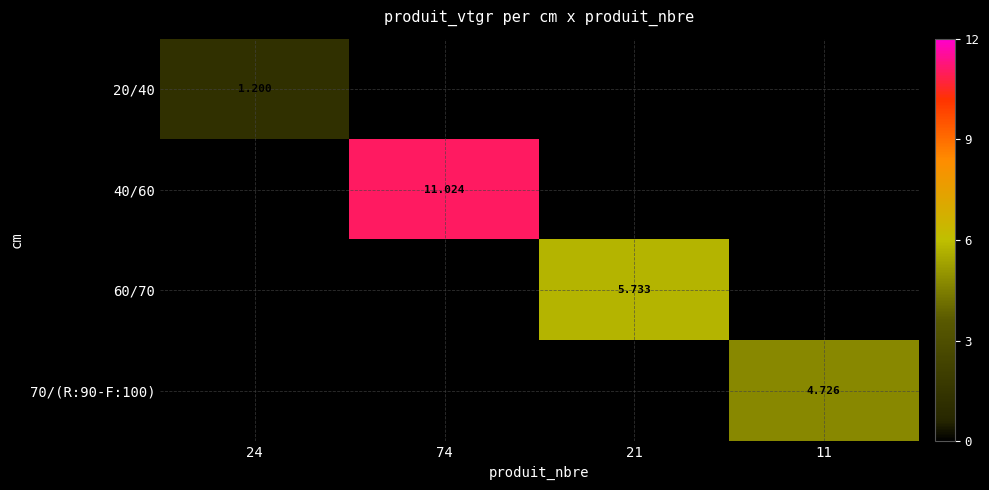

Count the 20/40 values in the range 0 to 1.

3